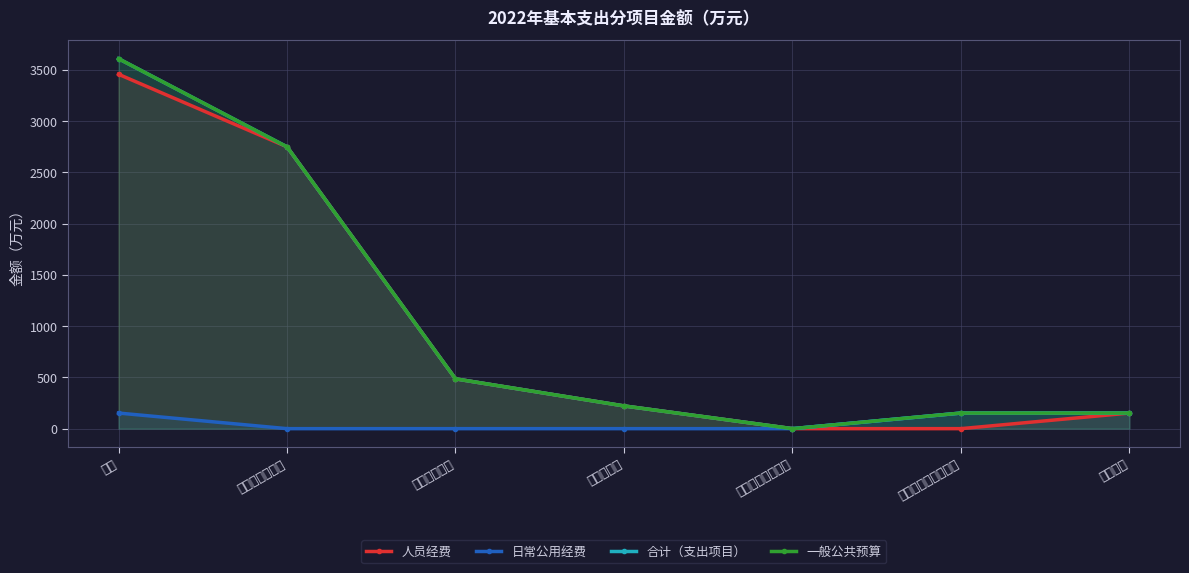

The 合计（支出项目） series shows 4707.7 at 工资奖金津补贴. True or false?

False